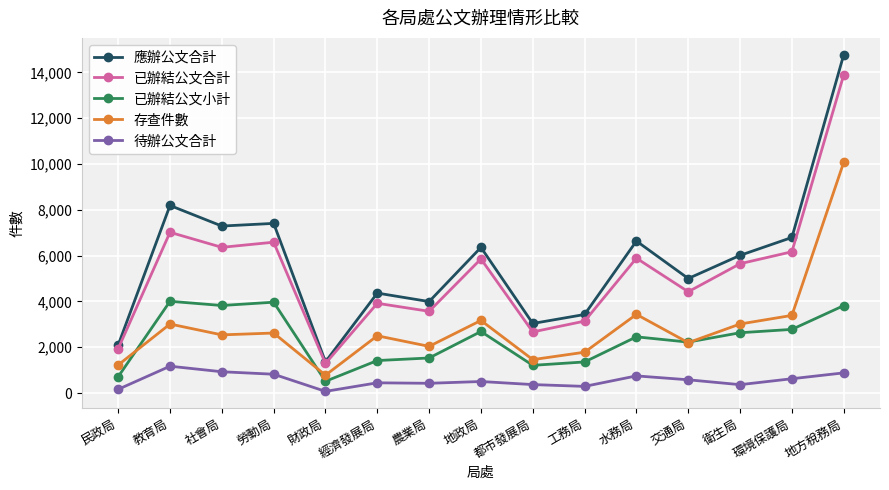

True or false: 存查件數 has more than 0 points higher than both neighbors.

True